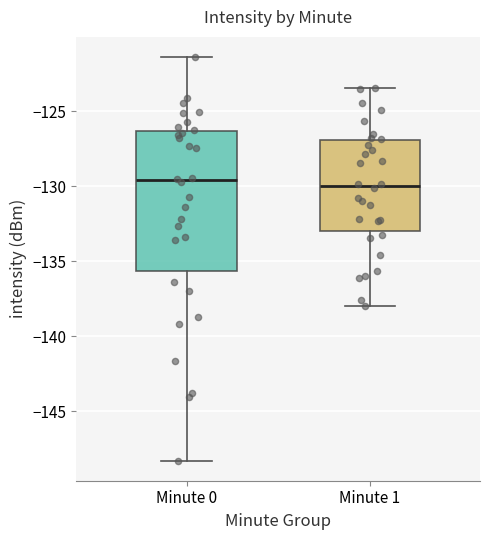

Which box is the tallest, from its lower edge to its upper edge?

Minute 0